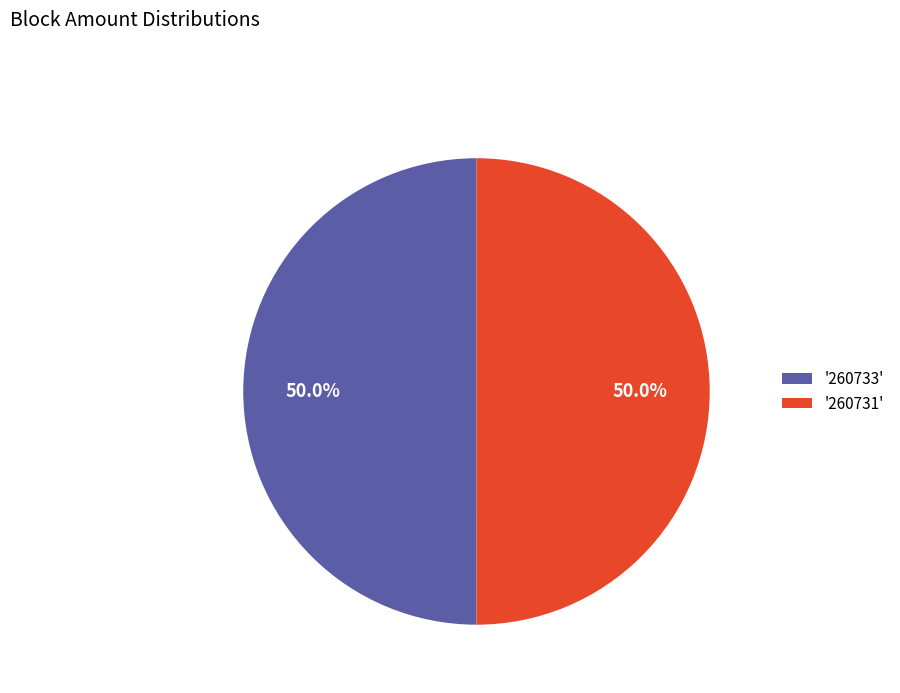

What percentage do '260731' and '260733' together represent?

100.0%